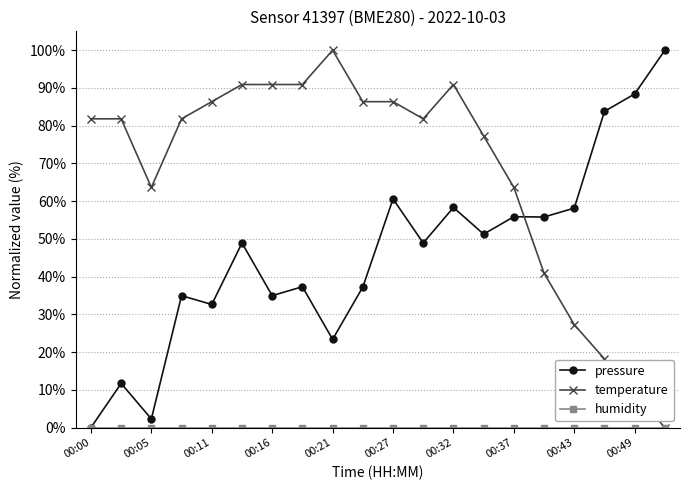

Which series has the largest total across all categories?

temperature